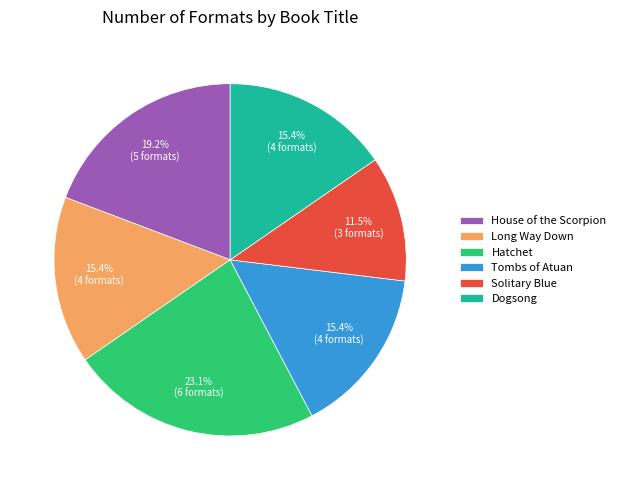

What is the ratio of the value at Hatchet to the value at Solitary Blue?

2.0